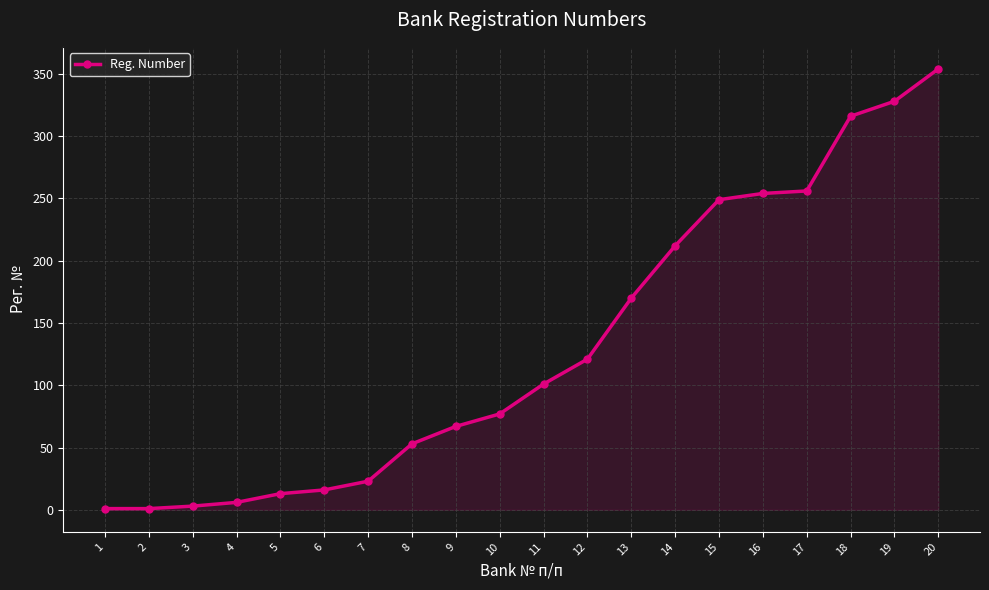

What is the greatest value displayed?

354